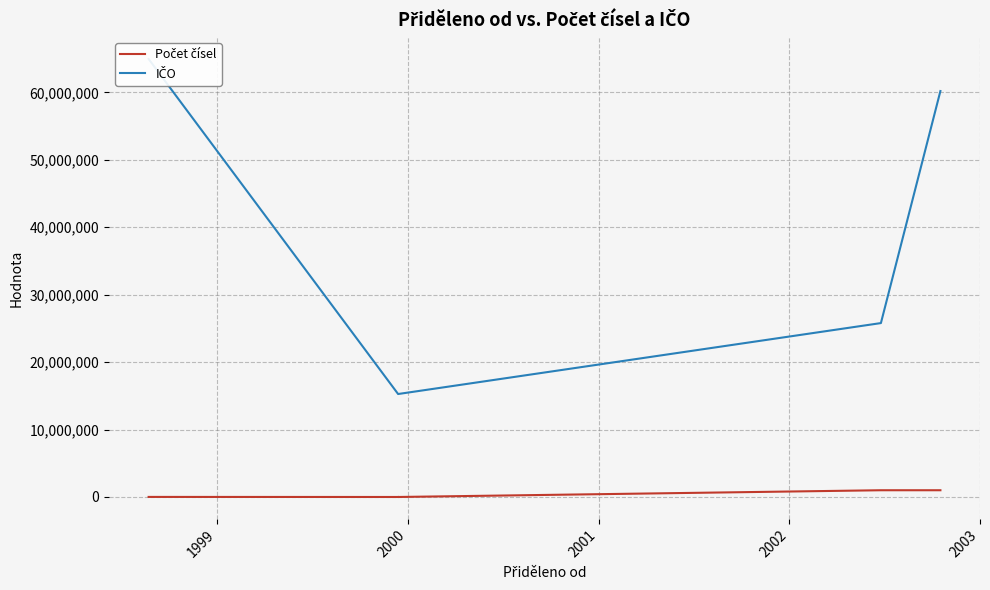

True or false: Počet čísel has a value of 1 at 2001.

False